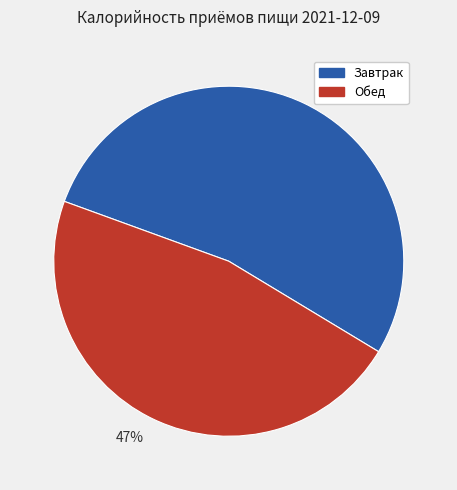

Combined, do 47% and 53% account for over 50%?

Yes